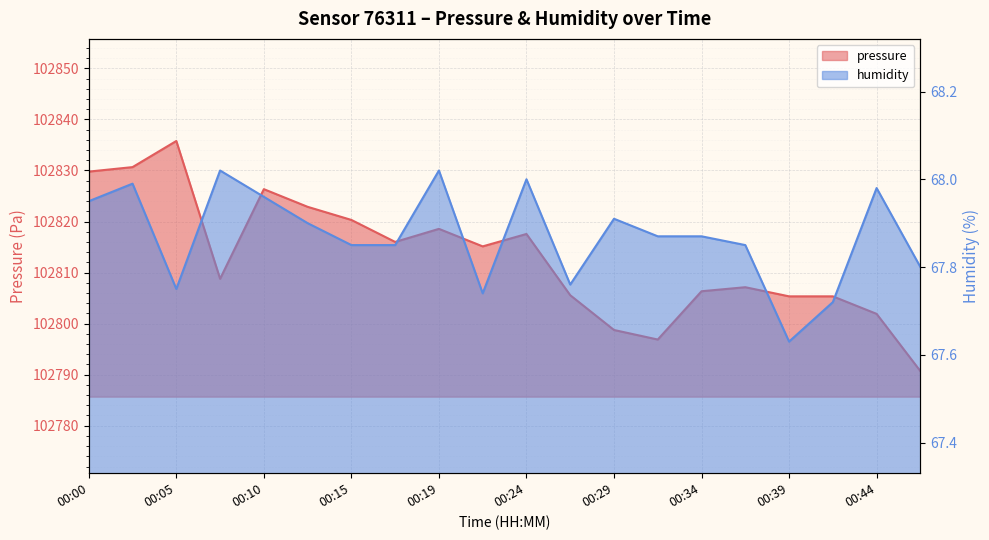

Where does the pressure series first go above 102815?

00:00